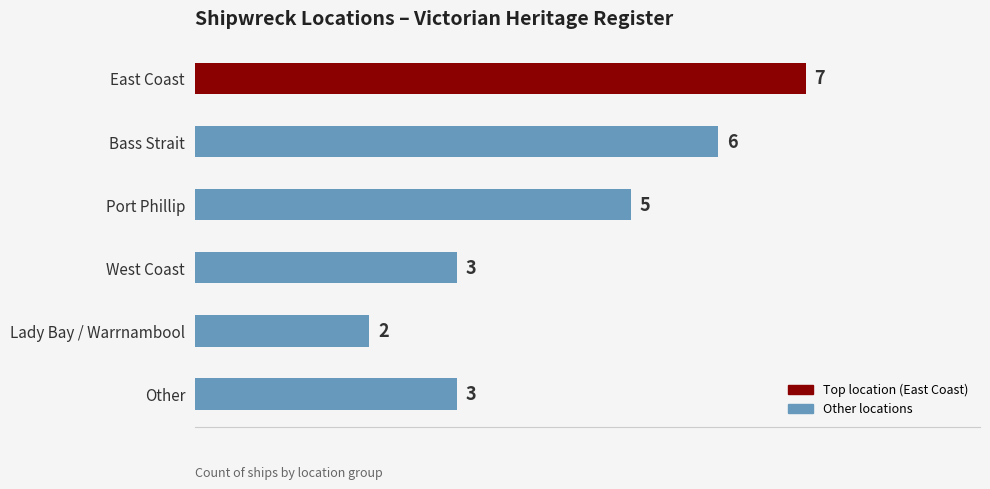

Reading bottom to top, extract all data points from this chart.

3	2	3	5	6	7